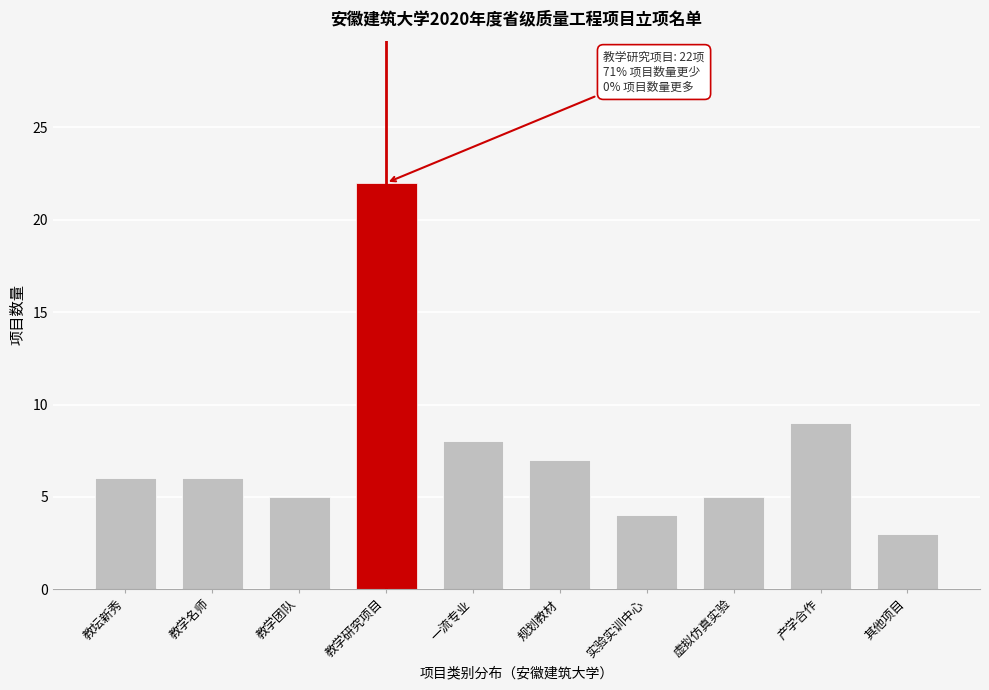

Reading right to left, what are all the values shown in this chart?

3	9	5	4	7	8	22	5	6	6